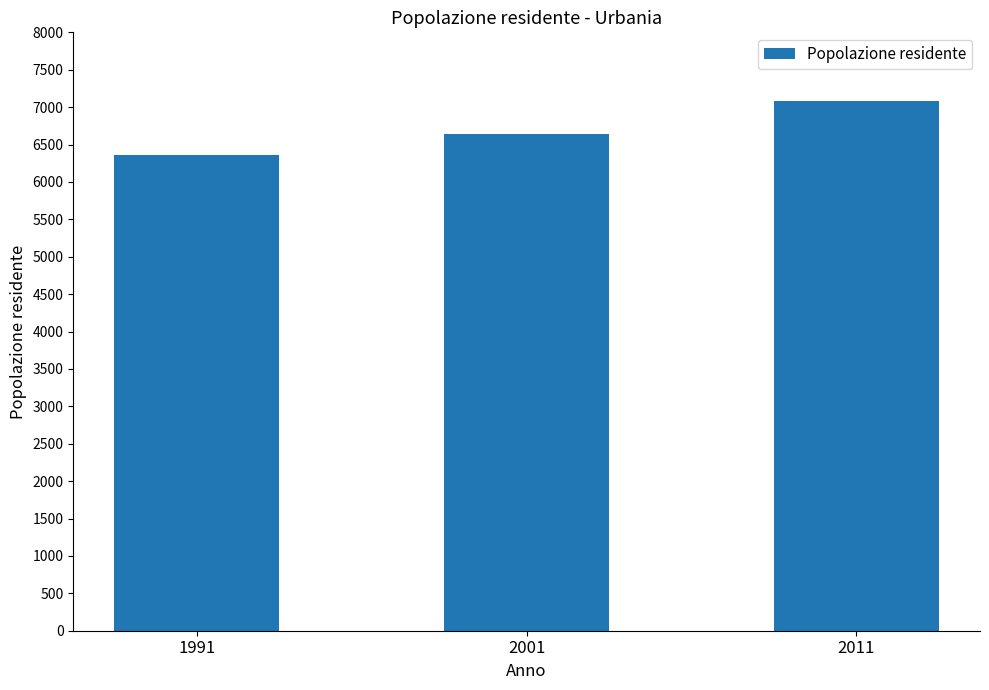

What is the difference between the second highest and minimum values?

278